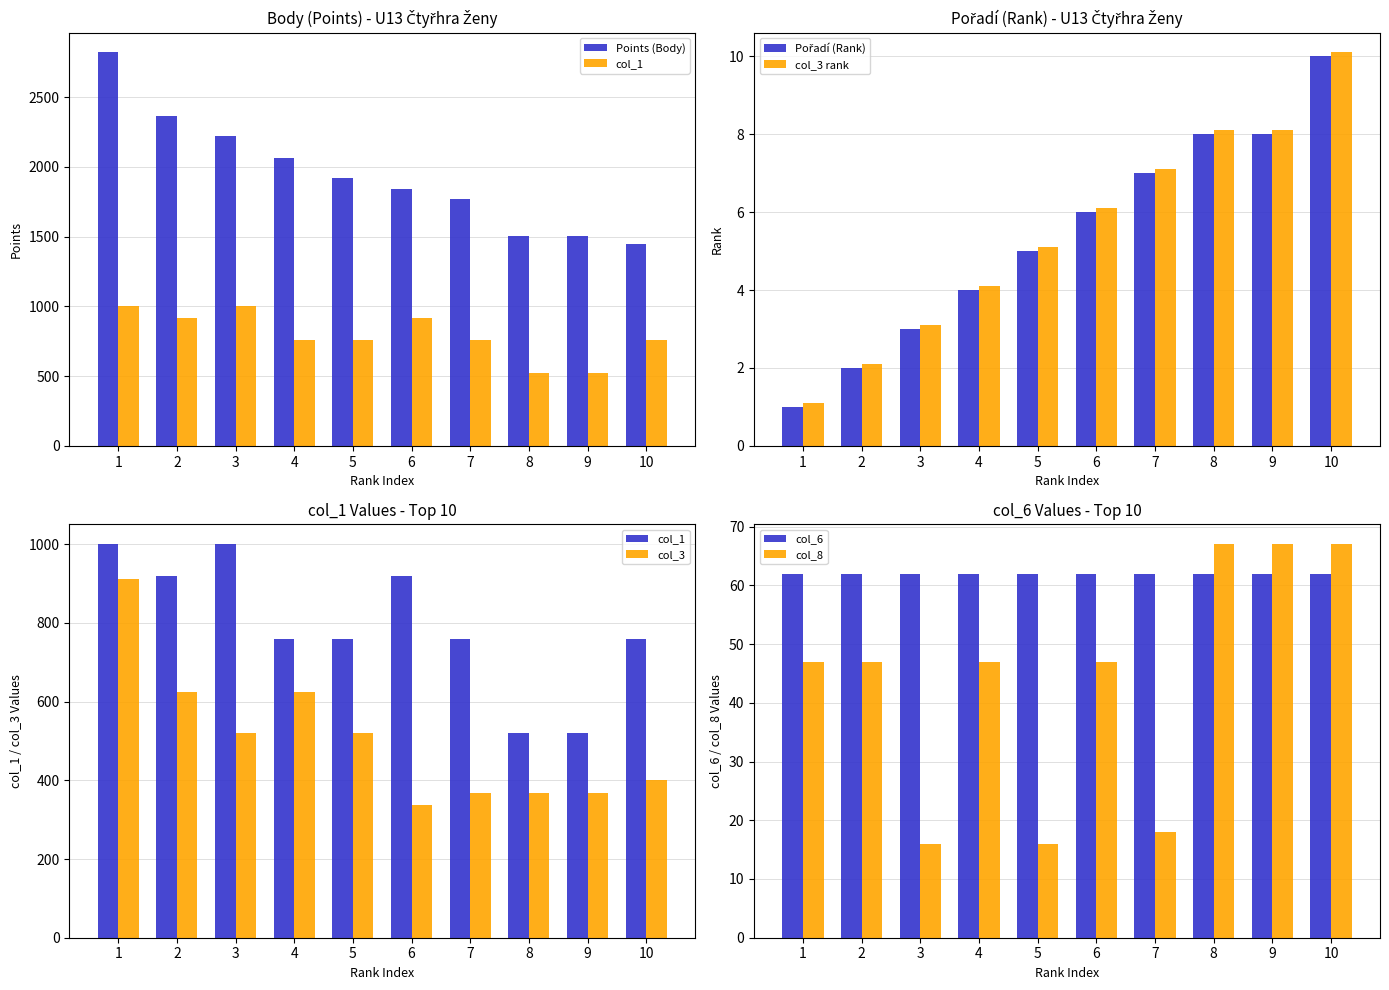

Reading right to left, extract all data points from this chart.

Points: 10=1449	9=1504	8=1504	7=1768	6=1840	5=1920	4=2064	3=2224	2=2368	1=2822
Rank: 10=10	9=8	8=8	7=7	6=6	5=5	4=4	3=3	2=2	1=1